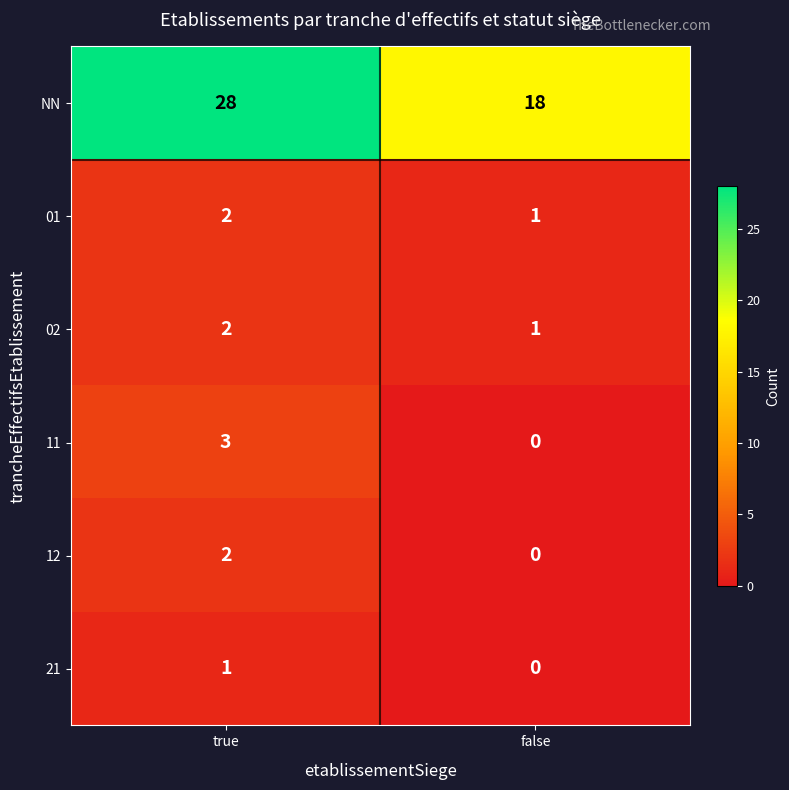

How many series are shown in this chart?

6